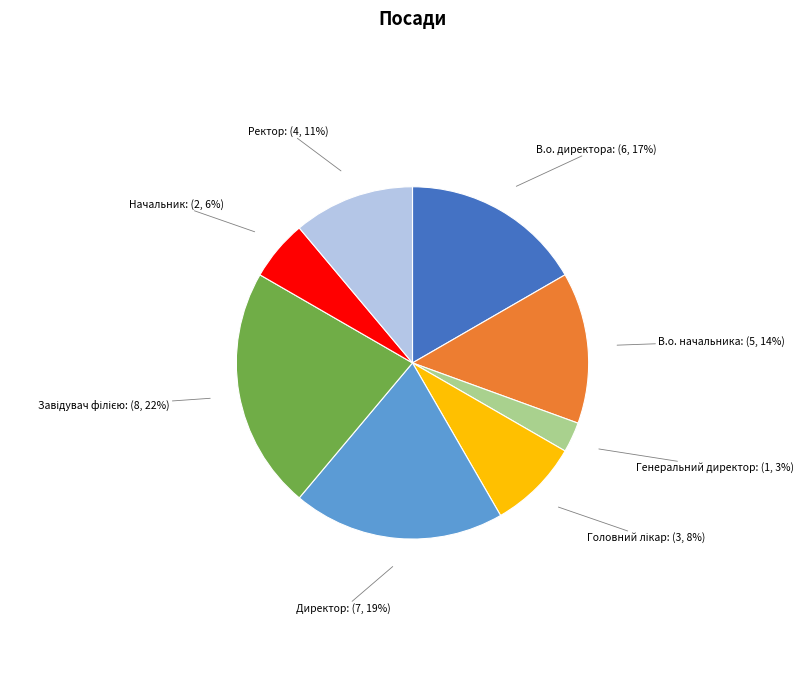

Between В.о. директора and В.о. начальника, which is larger?

В.о. директора